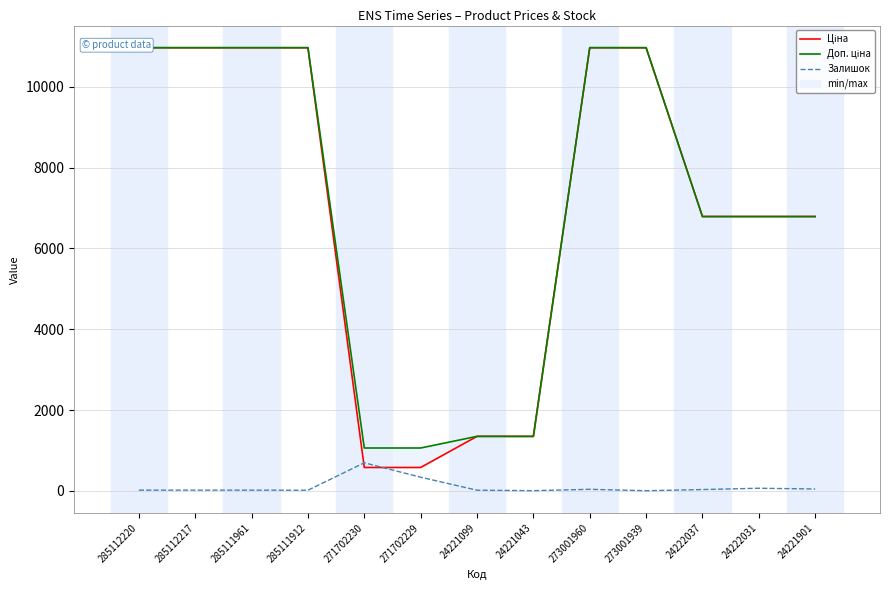

True or false: Залишок has a value of 18.4 at 24222031.

False